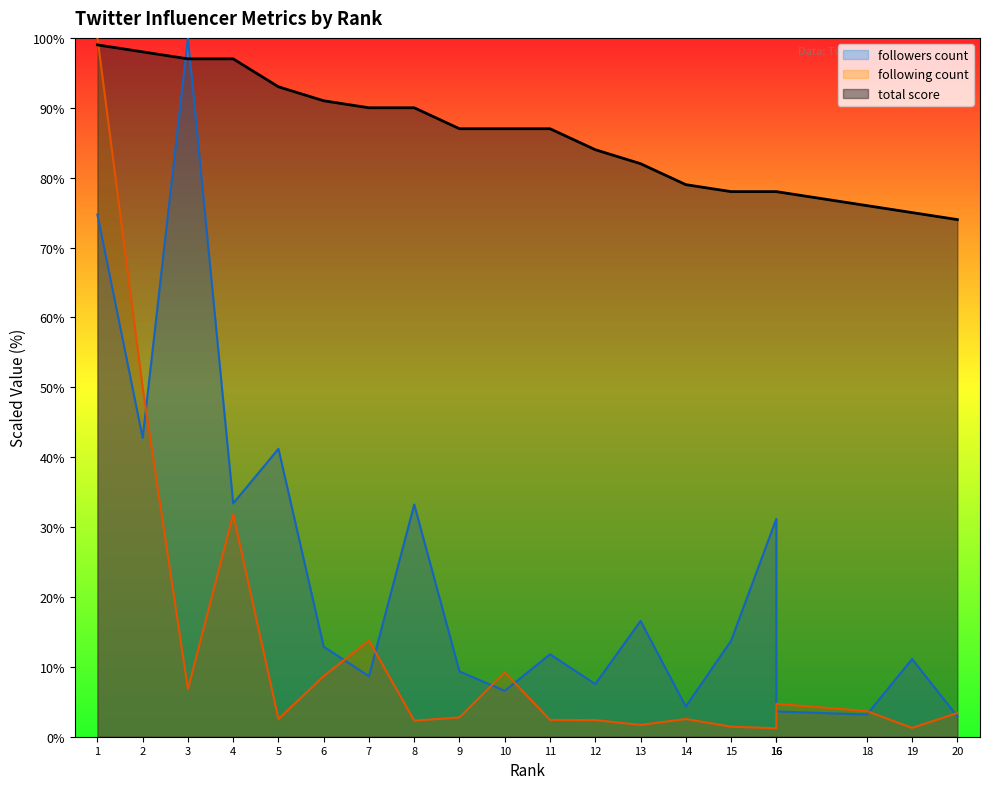

What are all the series names shown in the legend?

following count, followers count, total score